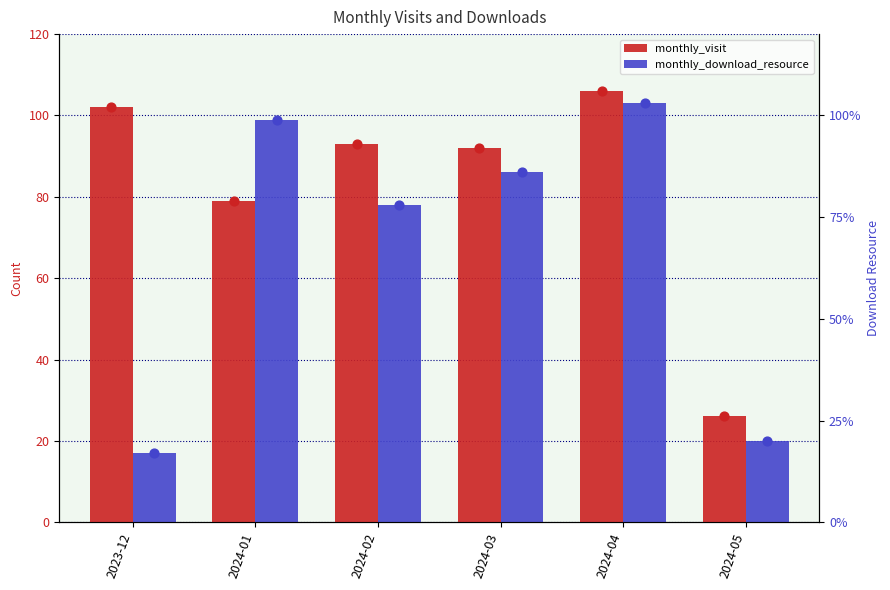

At how many categories does at least one series exceed 58?

5